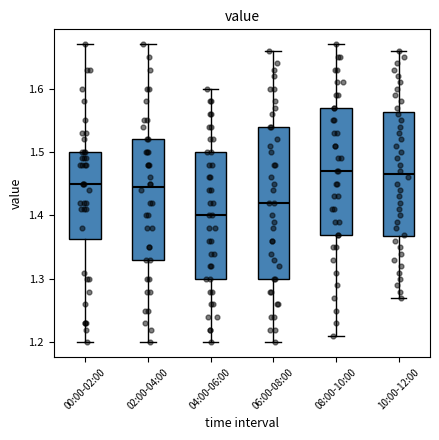

Reading left to right, read every box against the y-axis: the position of its median line, the range the box covers, and the ends of its whiskers. The values are not printed on the chart, so give them approximately, as read against the axis.

00:00-02:00: median 1.45, box 1.36 to 1.50, whiskers 1.20 to 1.67
02:00-04:00: median 1.45, box 1.33 to 1.52, whiskers 1.20 to 1.67
04:00-06:00: median 1.40, box 1.30 to 1.50, whiskers 1.20 to 1.60
06:00-08:00: median 1.42, box 1.30 to 1.54, whiskers 1.20 to 1.66
08:00-10:00: median 1.47, box 1.37 to 1.57, whiskers 1.21 to 1.67
10:00-12:00: median 1.47, box 1.37 to 1.56, whiskers 1.27 to 1.66